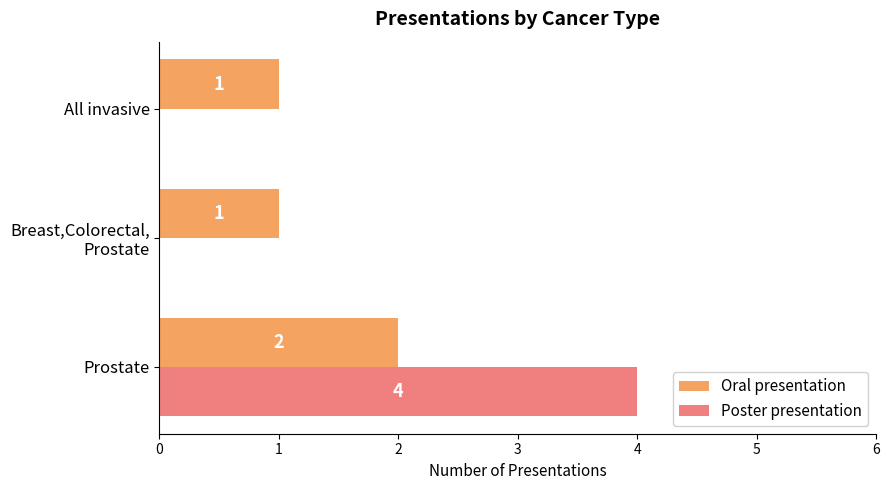

Which category has the highest value in the Poster presentation series?

Prostate